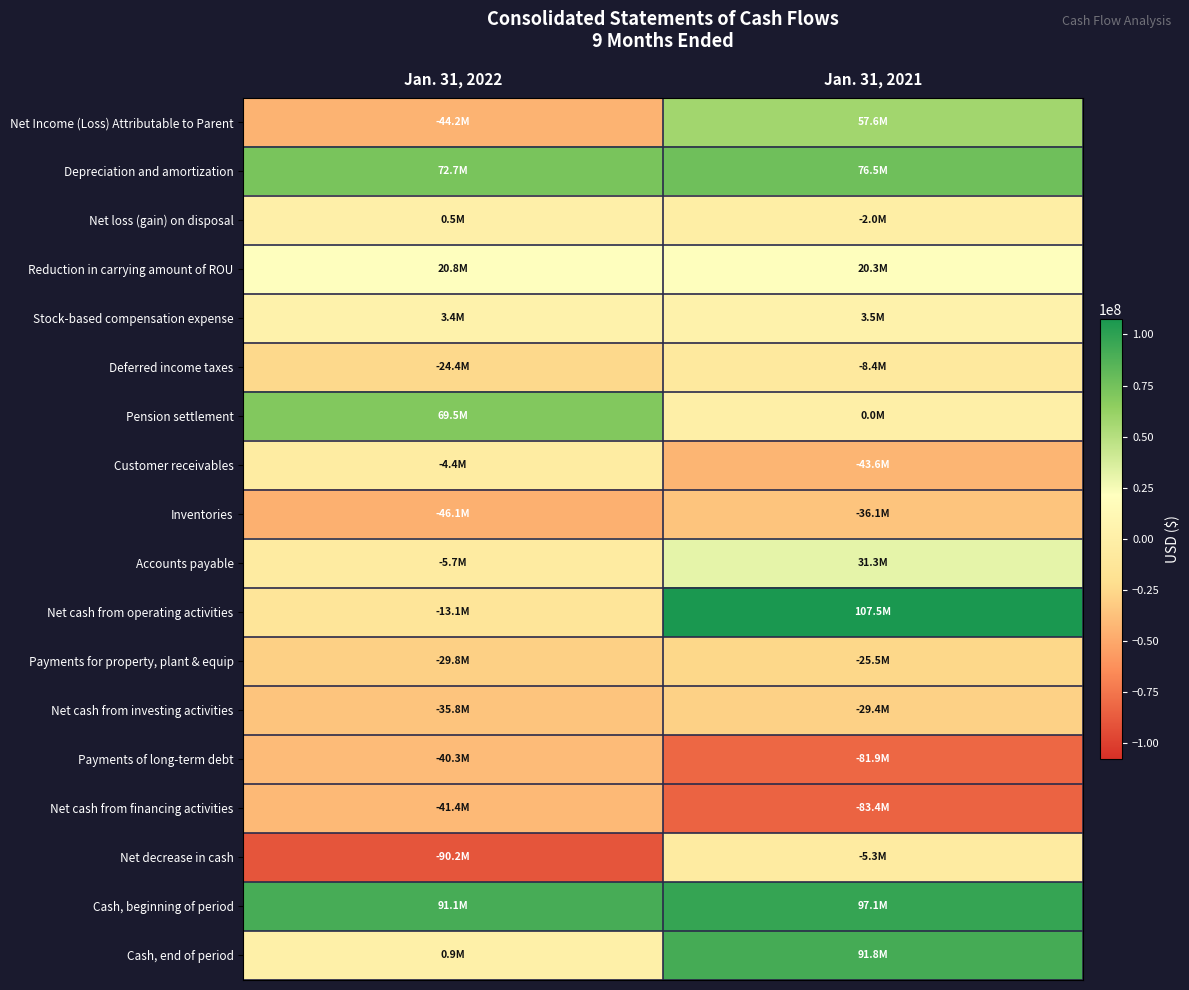

List the series in order of their peak value, highest first.

Net cash from operating activities, Cash, beginning of period, Cash, end of period, Depreciation and amortization, Pension settlement, Net Income (Loss) Attributable to Parent, Accounts payable, Reduction in carrying amount of ROU, Stock-based compensation expense, Net loss (gain) on disposal, Customer receivables, Net decrease in cash, Deferred income taxes, Payments for property, plant & equip, Net cash from investing activities, Inventories, Payments of long-term debt, Net cash from financing activities